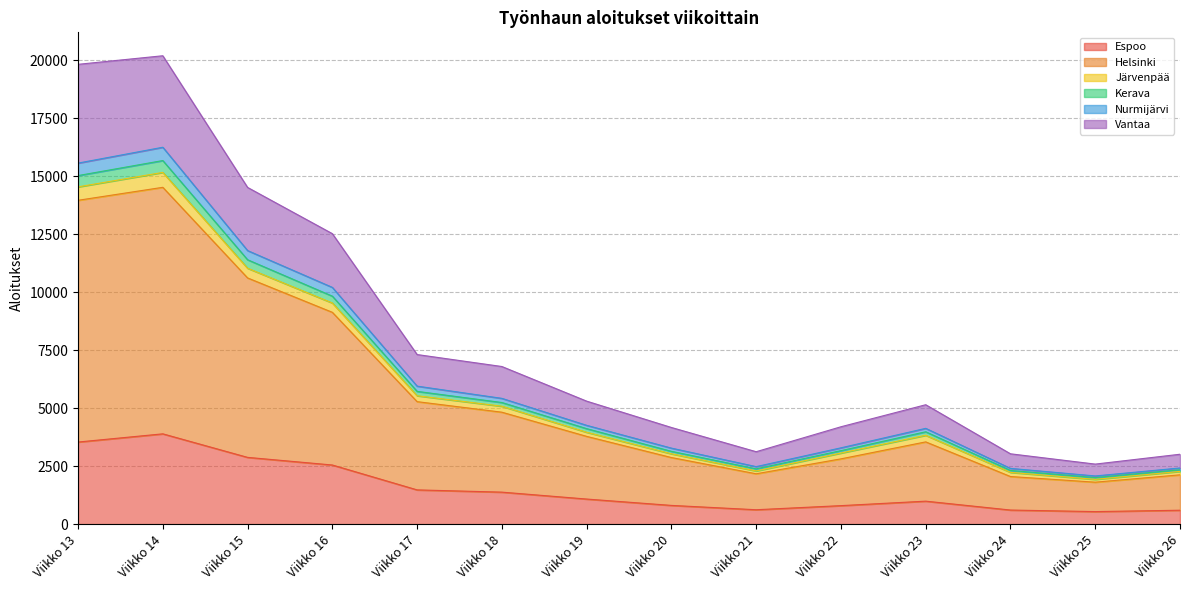

In Helsinki, how many points are higher than both neighbors (excluding endpoints)?

2